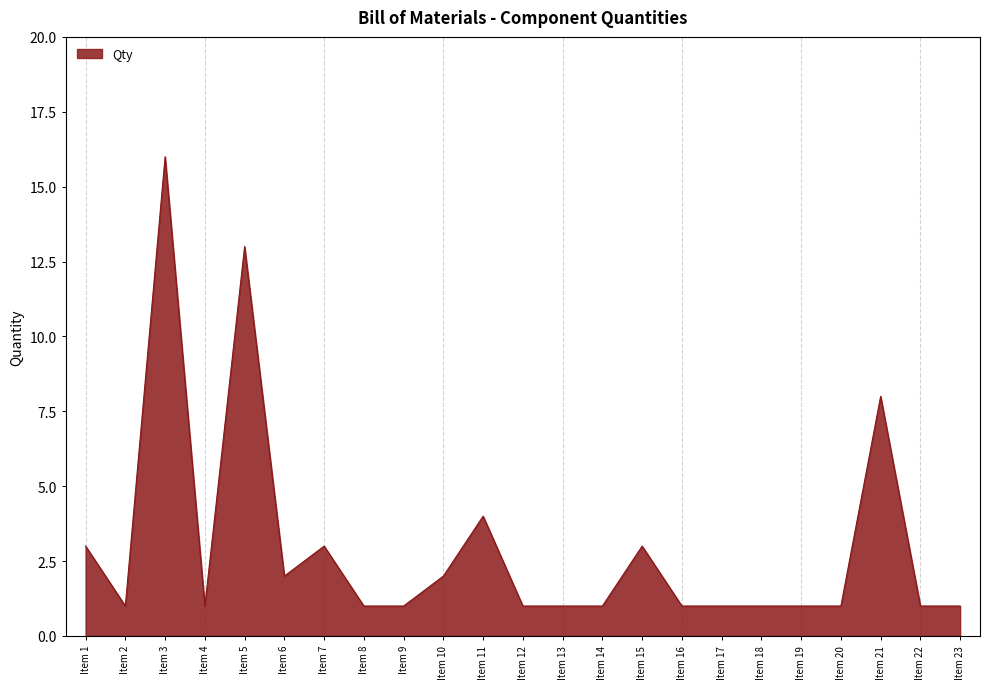

Count the number of data series in this chart.

1